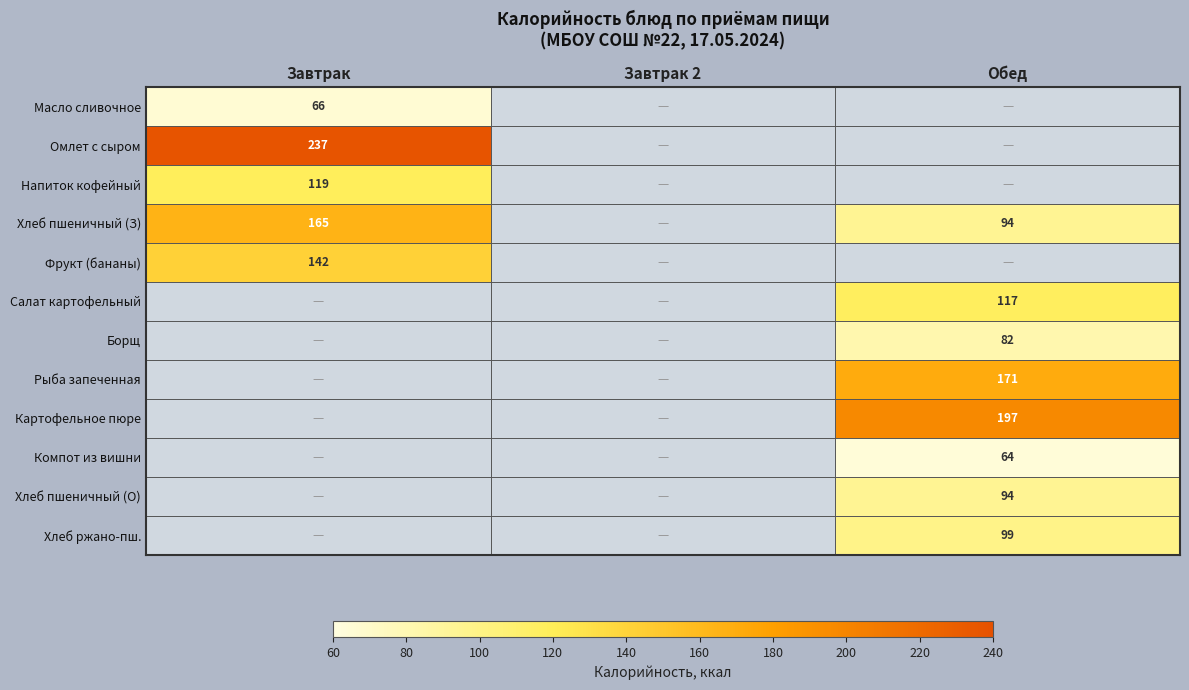

The Хлеб пшеничный (З) series shows 47 at Обед. True or false?

False